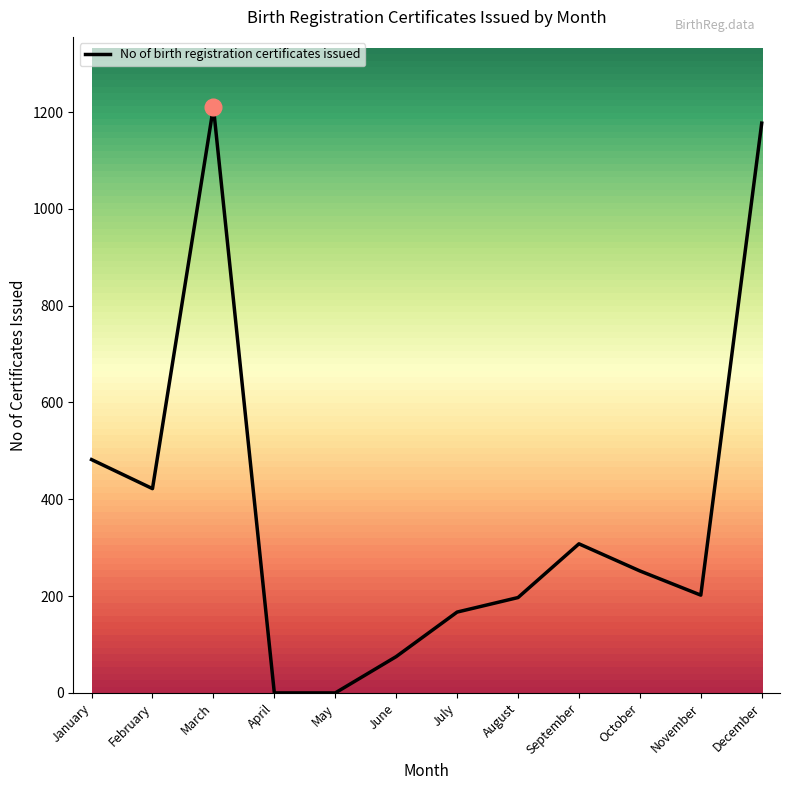

Which category has the highest value across all series?

March